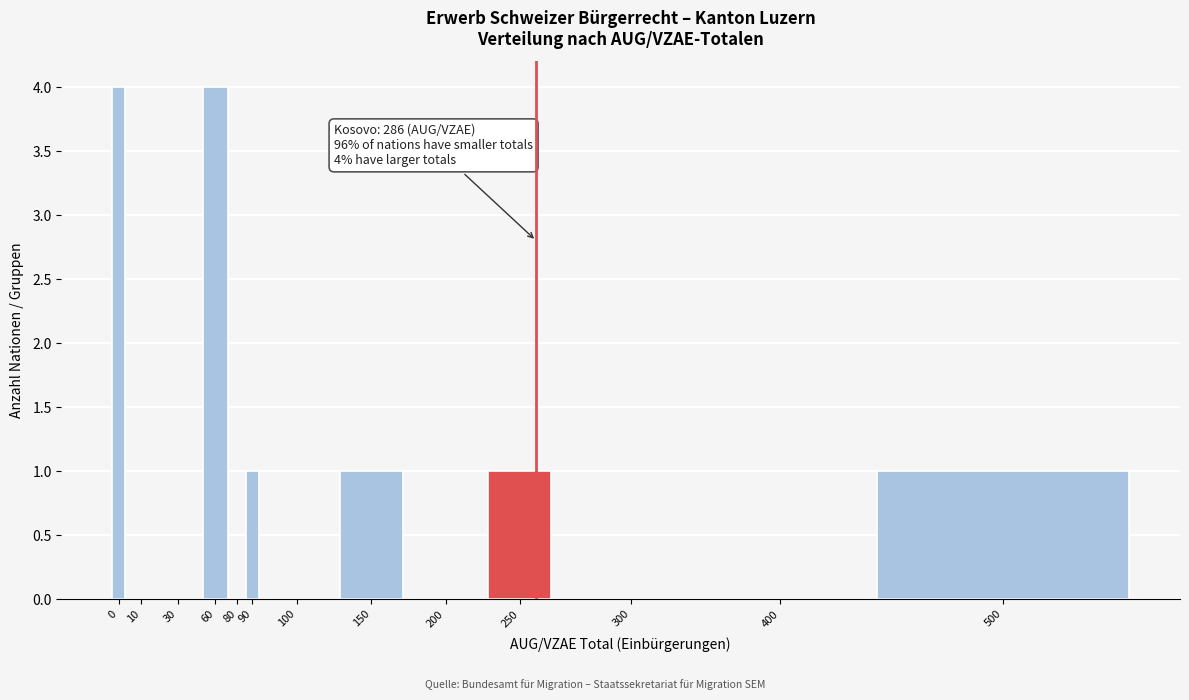

Reading left to right, extract all data points from this chart.

0=4	10=0	30=0	60=4	80=0	90=1	100=0	150=1	200=0	250=1	300=0	400=0	500=1